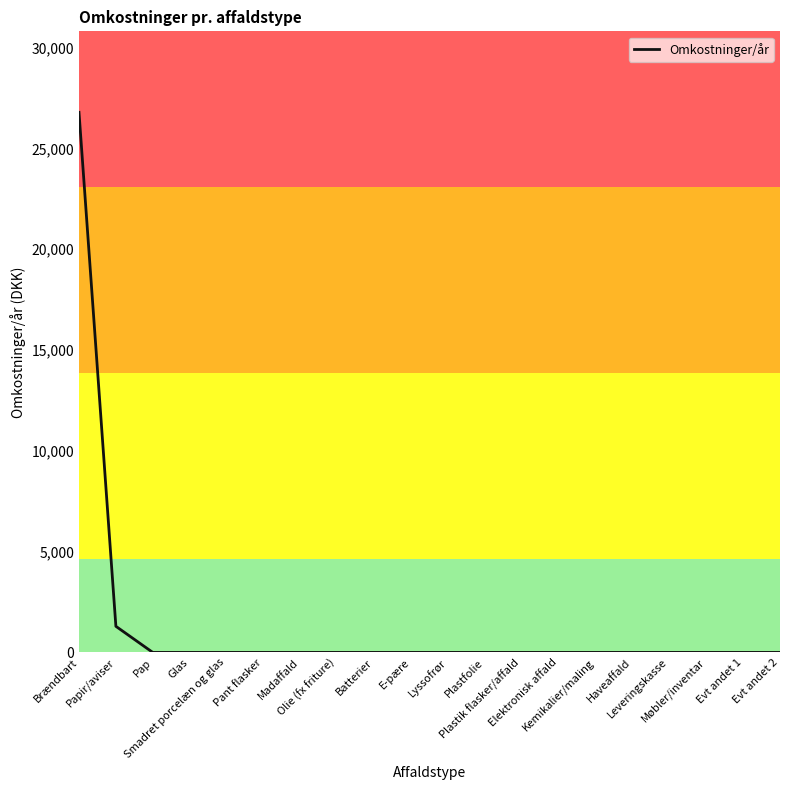

True or false: the data shows -16061 at Glas.

False